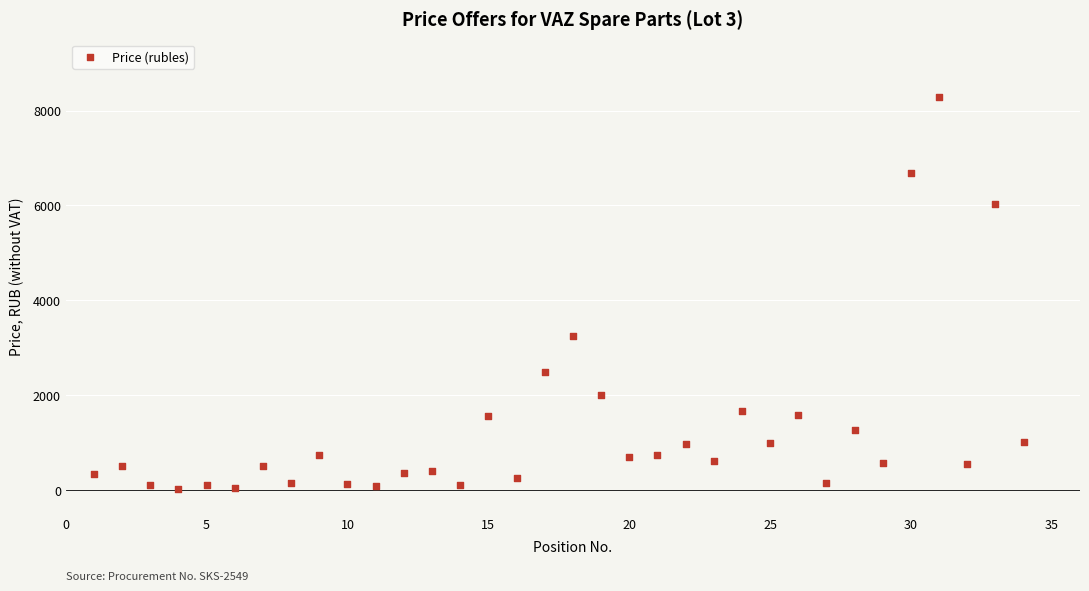

What is the range of X values (max minus min)?

33.0